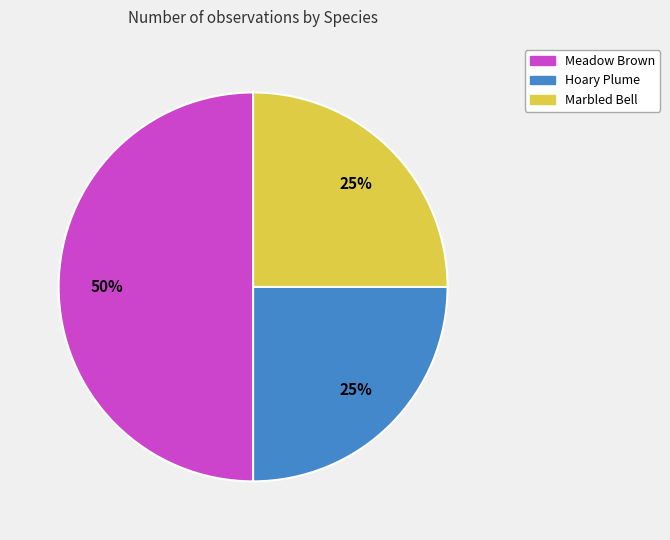

Which slice is the largest?

Meadow Brown